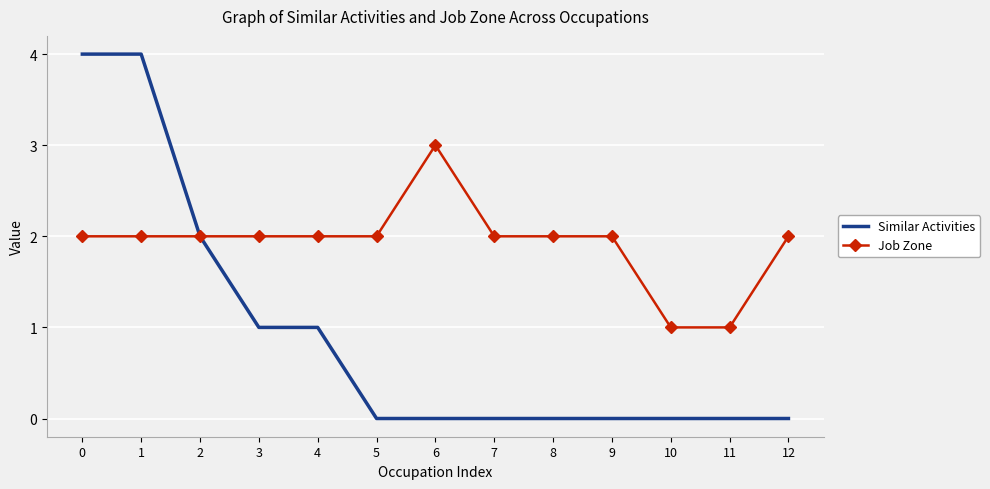

What is the spread (max minus min) of values at 5?

2